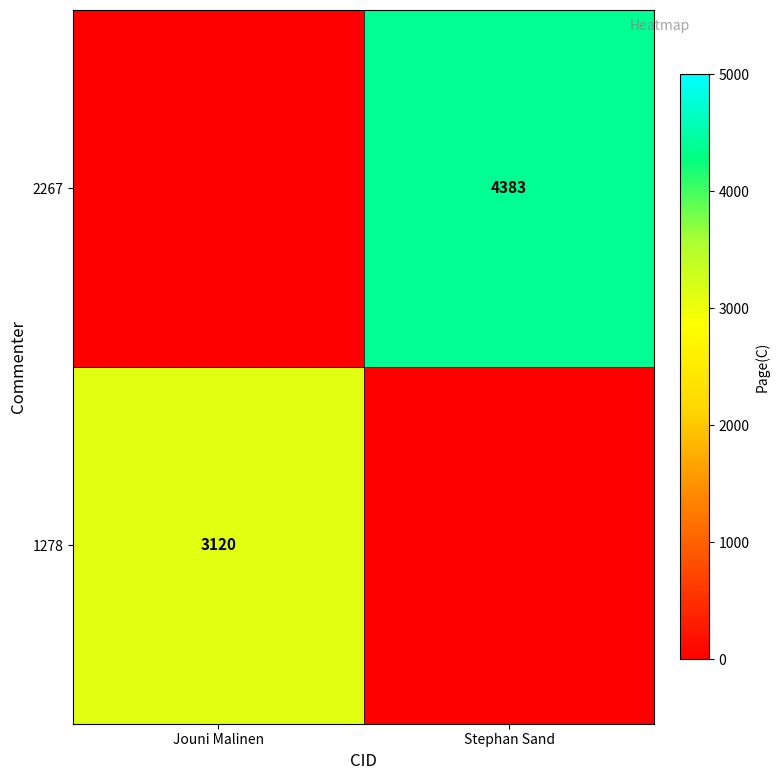

How many distinct data groups are displayed?

2